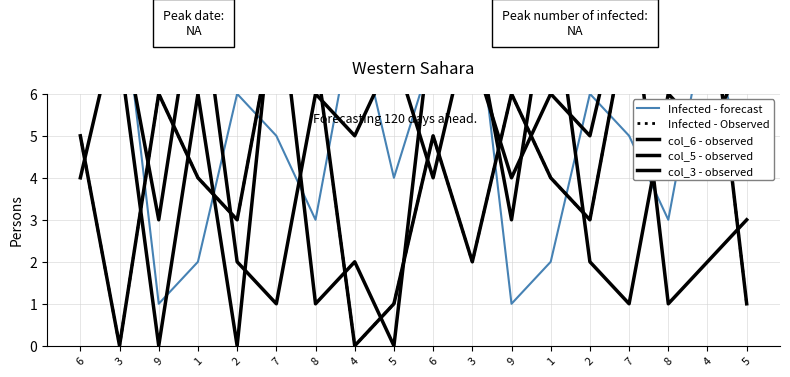

At how many categories does at least one series exceed 6?

14